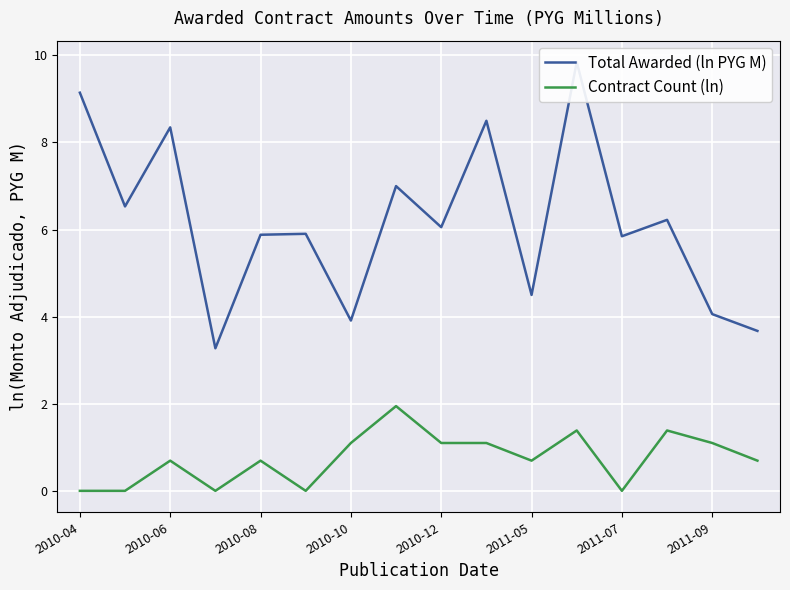

What is the highest value of the Contract Count (ln) series?

1.9